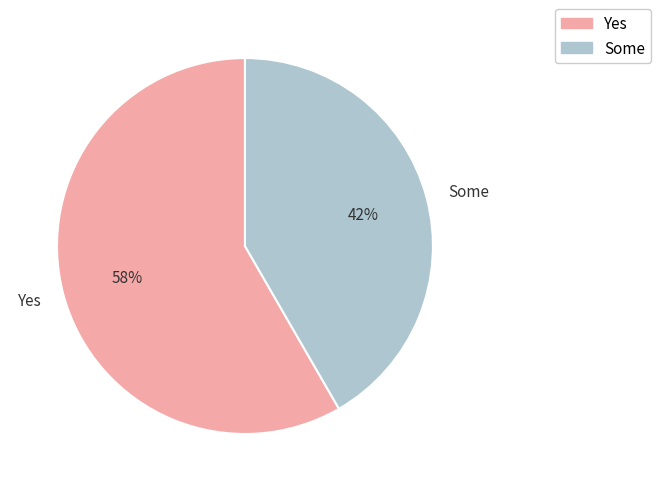

How many slices are in this pie chart?

2